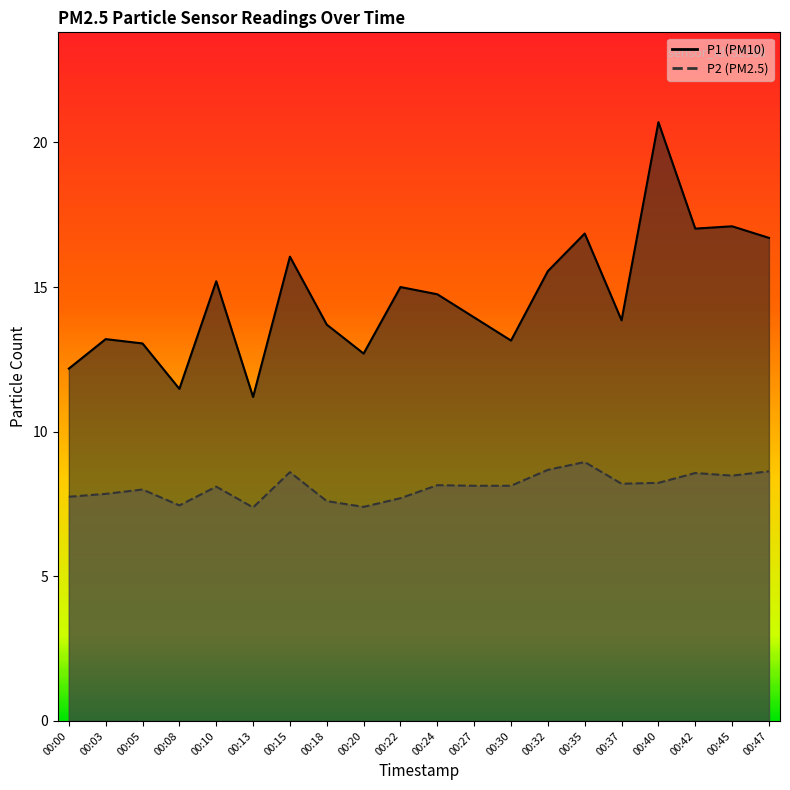

True or false: P1 has a value of 12.7 at 00:20.

True